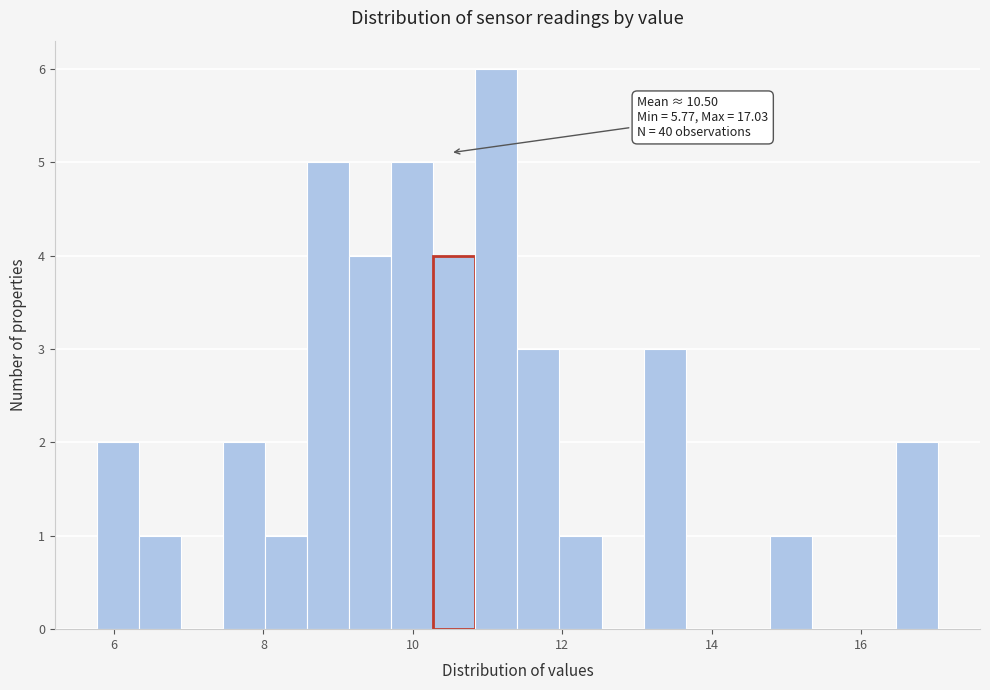

Around what value on the x-axis is the tallest bar? Give the approximate position of its centre, as read against the axis.

11.2